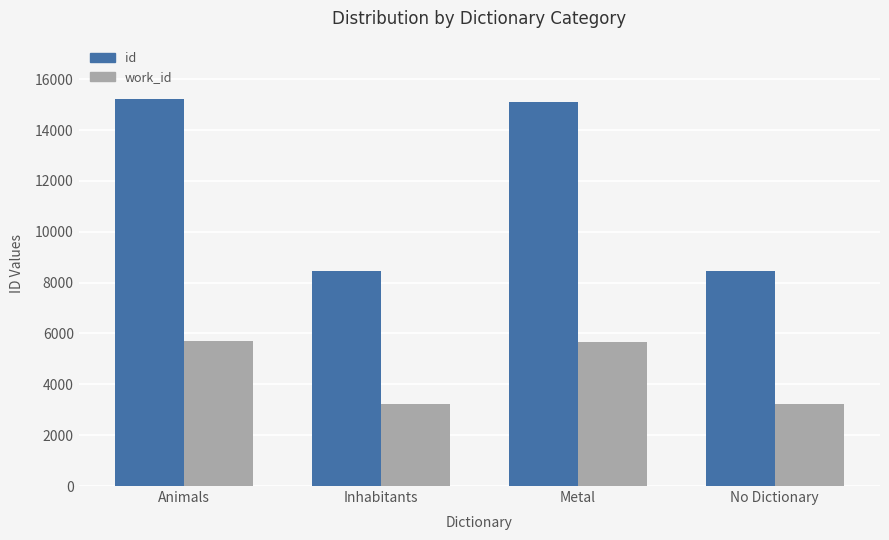

Where is id nearest to the value 11849?

Metal